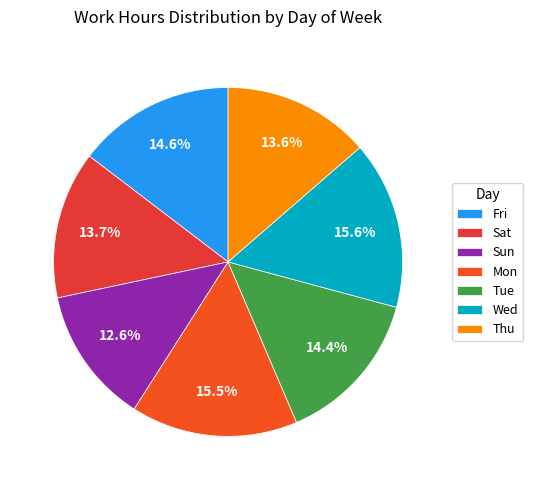

Which has a higher value, Sun or Tue?

Tue